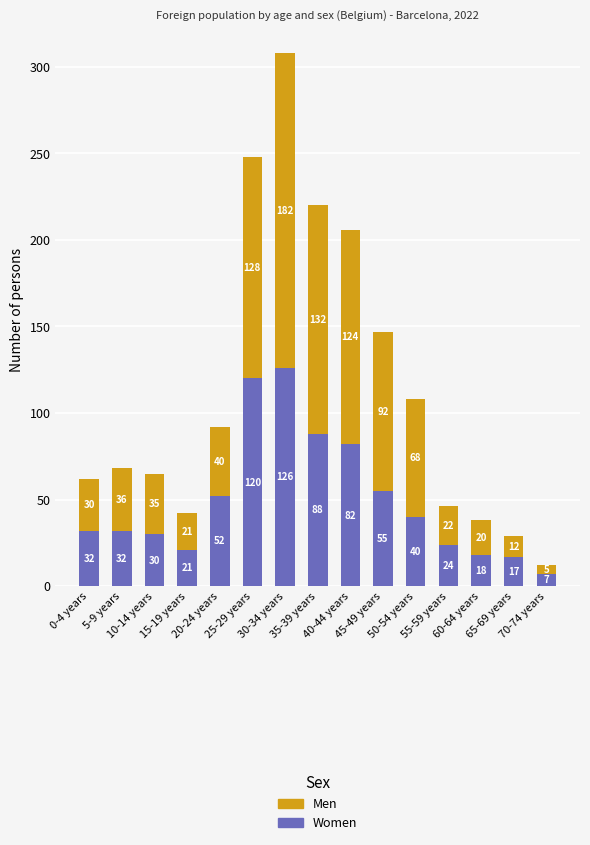

What is the difference between the second highest and second lowest values in the Women series?

103